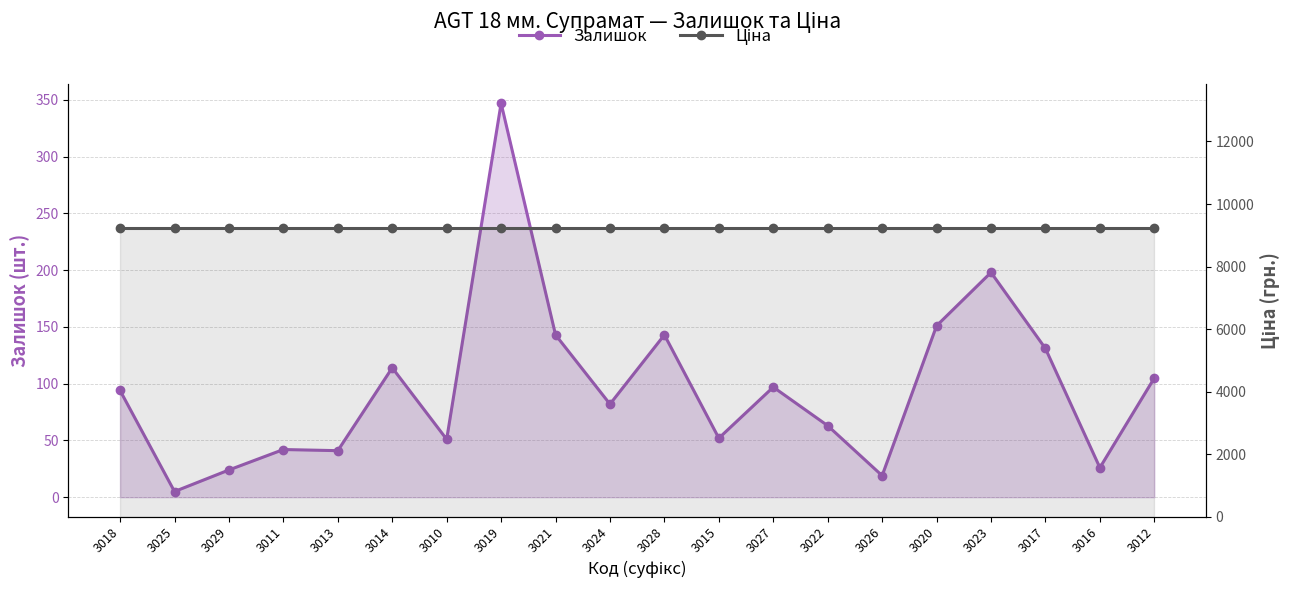

True or false: Залишок and Ціна cross at least once.

False